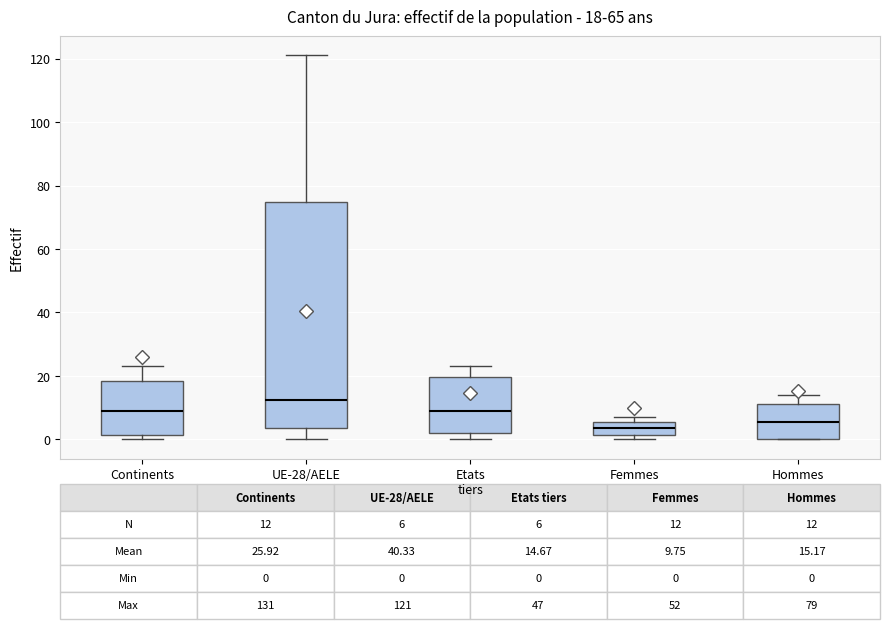

Comparing the boxes themselves (not the whiskers), which one is the tallest?

UE-28/AELE